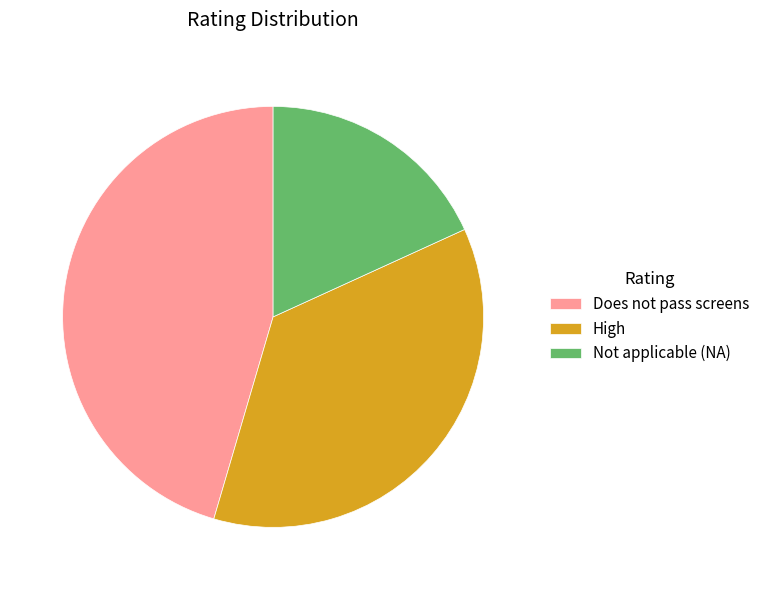

Approximately how many times larger is the value at Not applicable (NA) compared to High?

0.5